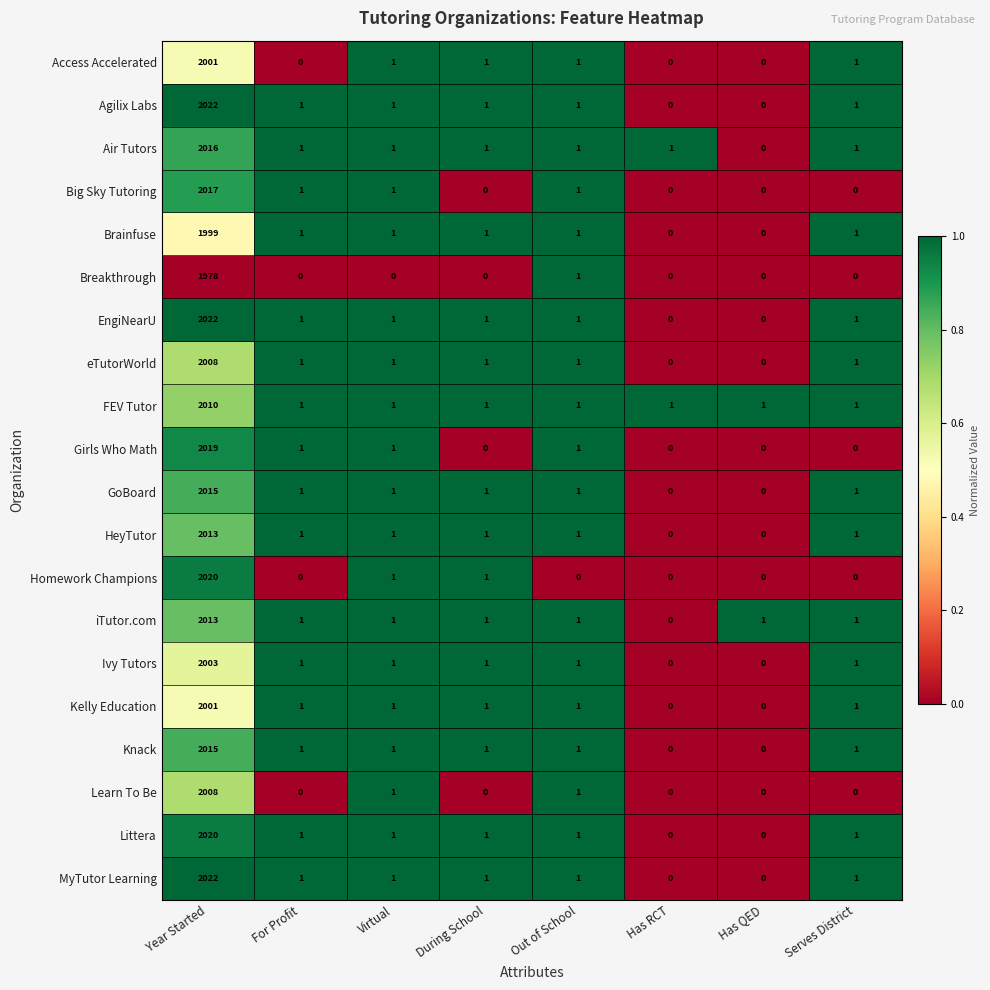

At which category is the sum across all series the highest?

Year Started